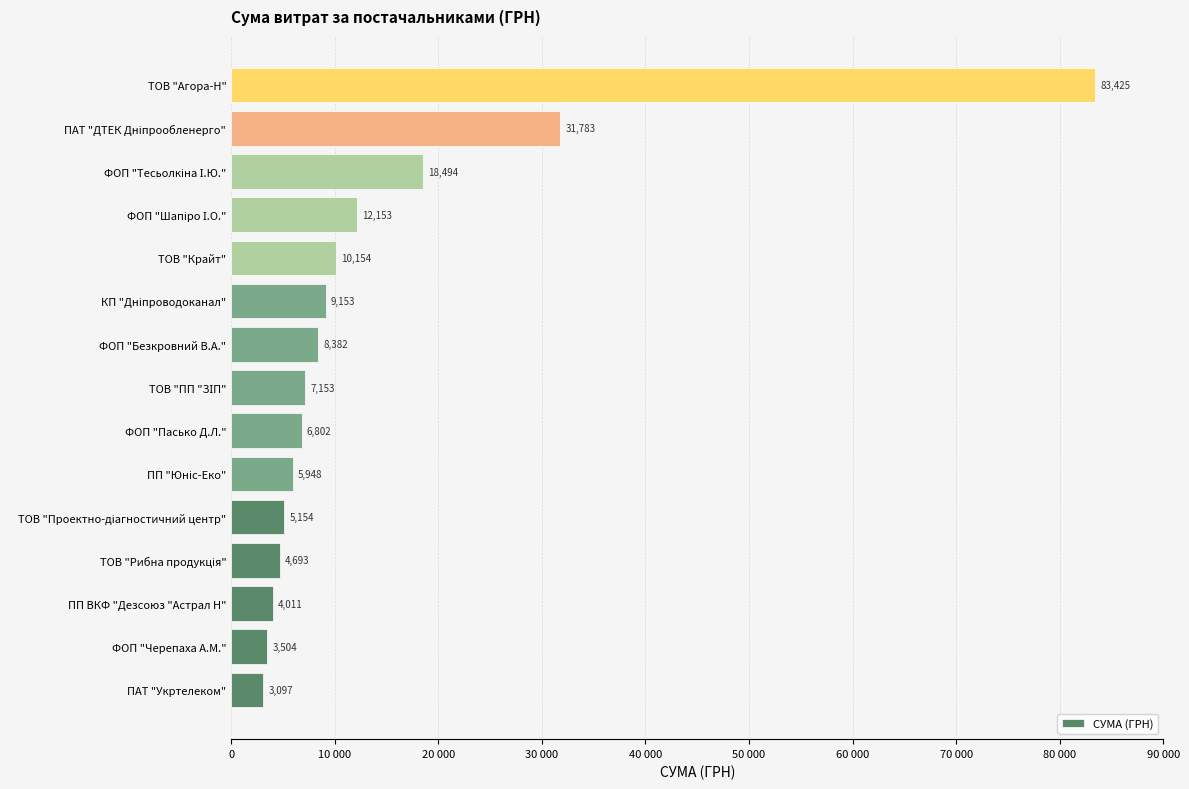

How many bars are there in total?

15